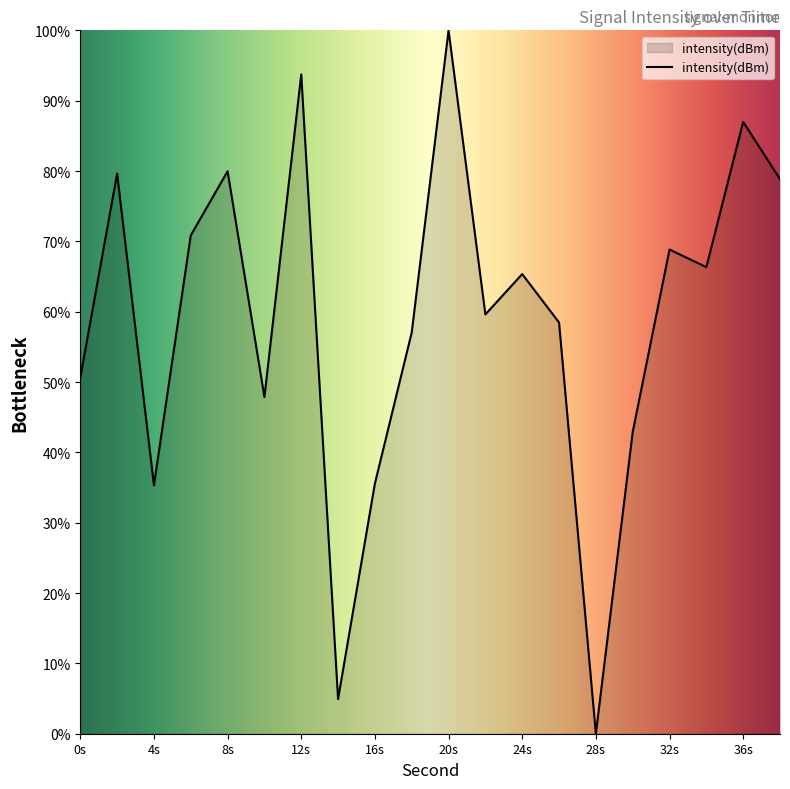

What is the difference between the maximum and minimum values?

100.0